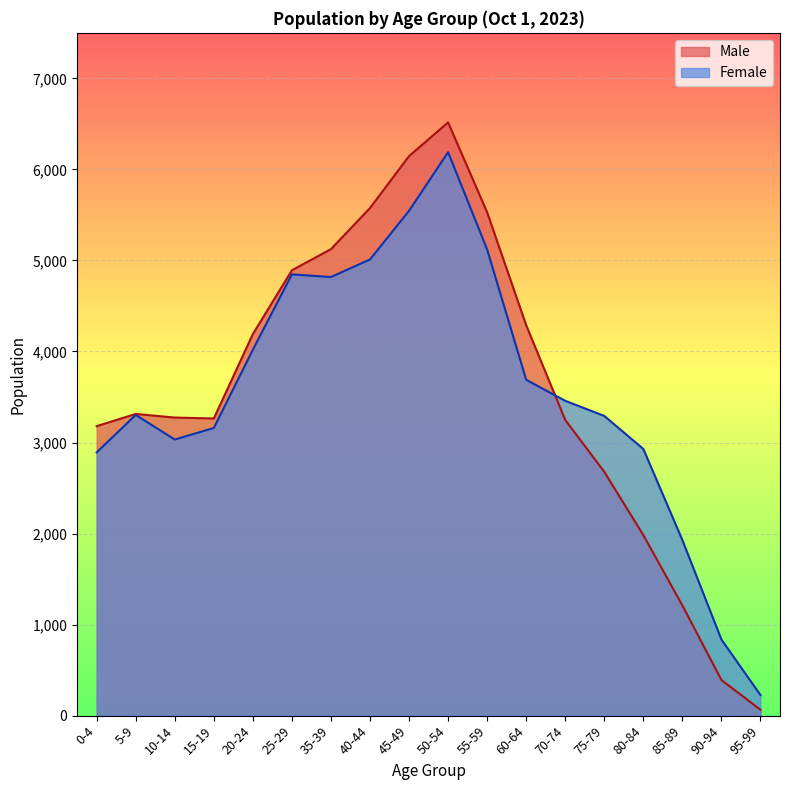

How many lines are shown in the chart?

2